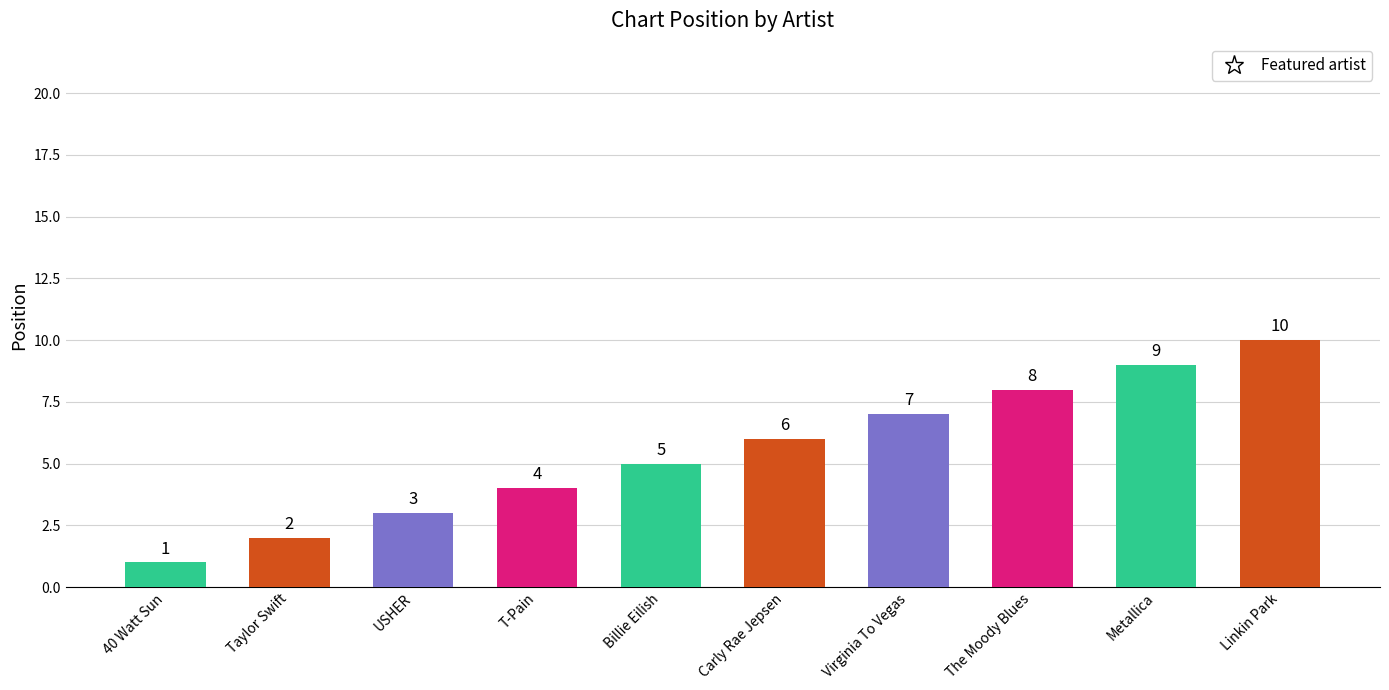

Rank the categories by value from lowest to highest.

40 Watt Sun, Taylor Swift, USHER, T-Pain, Billie Eilish, Carly Rae Jepsen, Virginia To Vegas, The Moody Blues, Metallica, Linkin Park